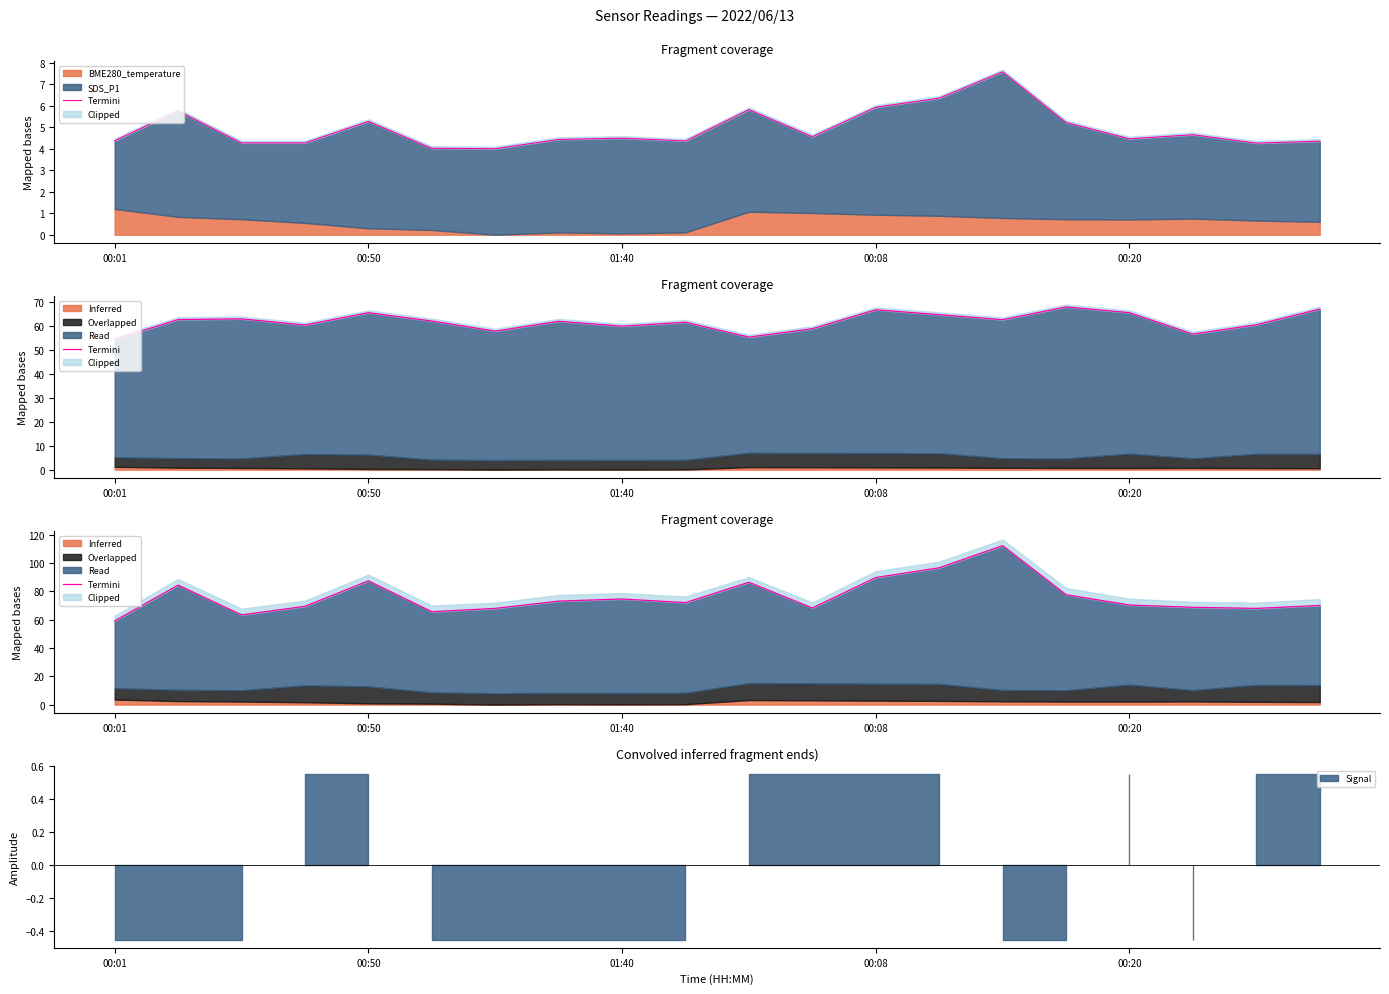

Where is the data nearest to the value 85?

00:50